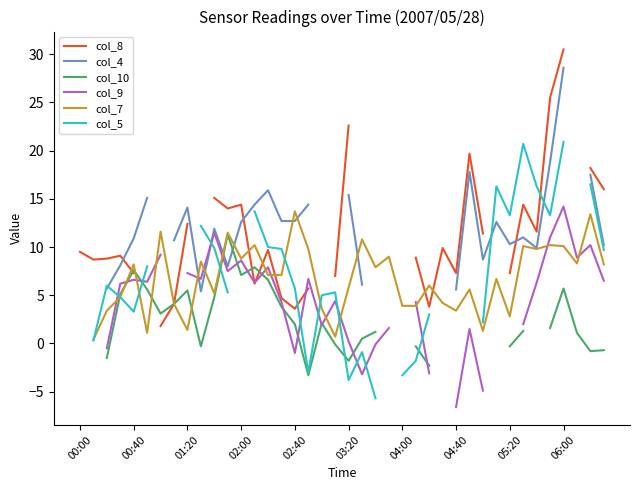

What is the label of the 27th point from the right?

13